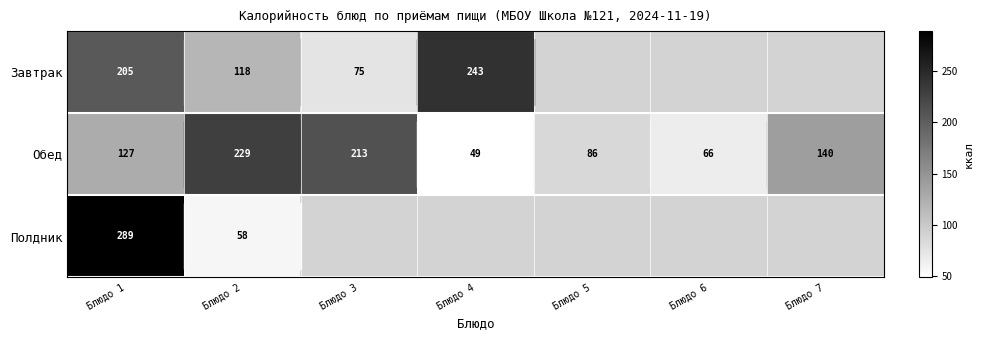

What is the sum of the Обед values at Блюдо 1 and Блюдо 5?

213